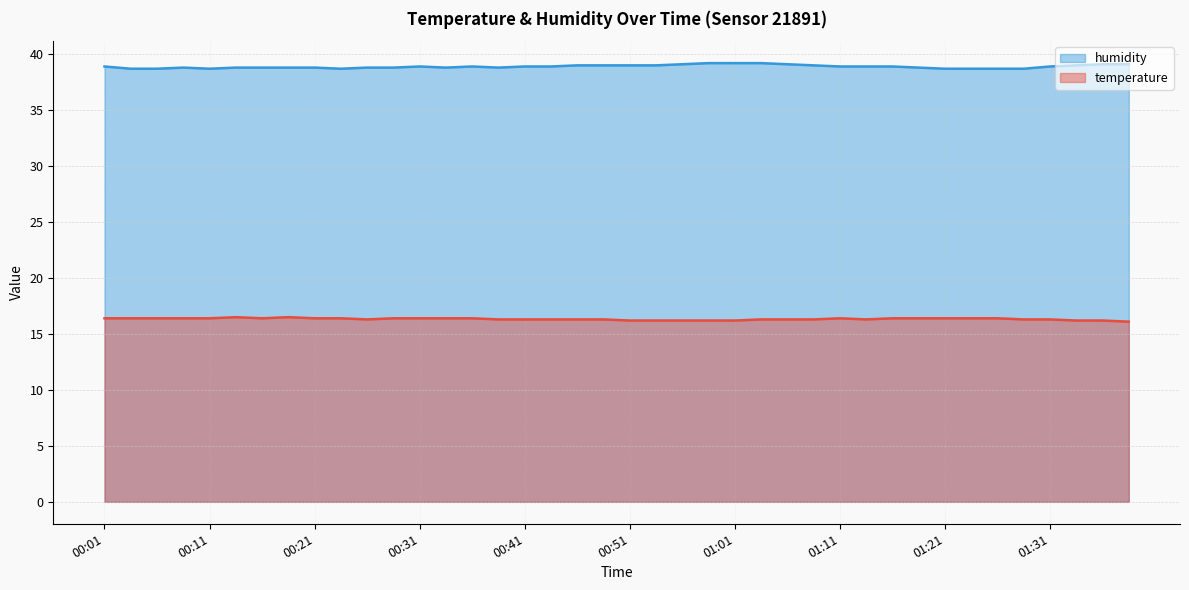

At which category does temperature reach its first local peak?

00:13